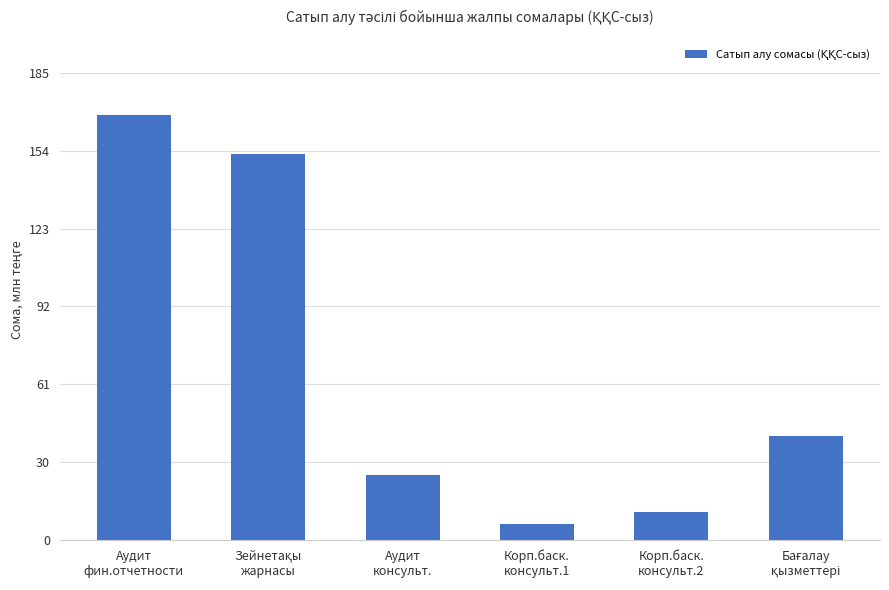

What is the change in value from Аудит
фин.отчетности to Корп.баск.
консульт.2?

-158000000.0